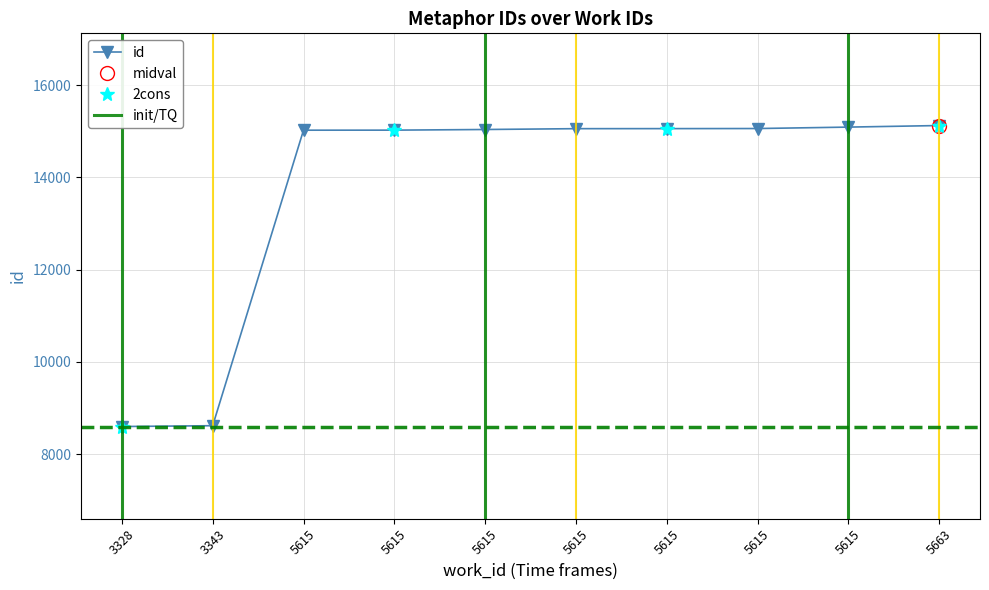

What is the ratio of the value at 5615 to the value at 5615?

1.0